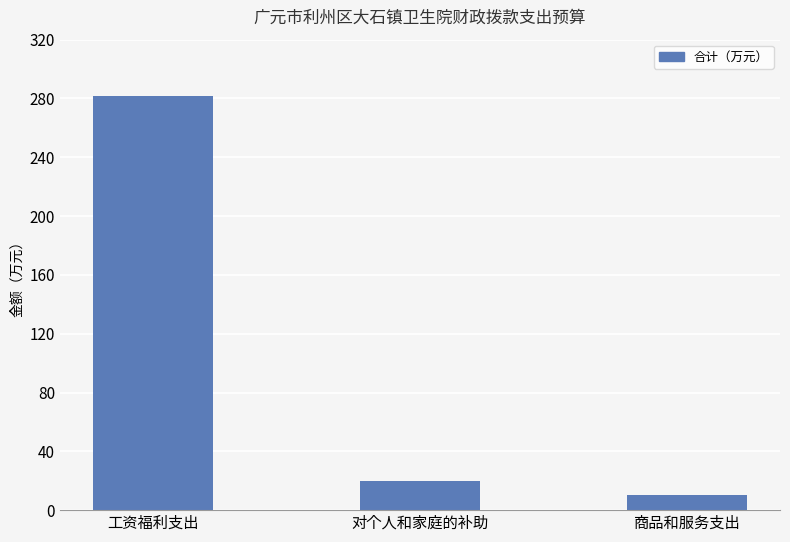

Reading left to right, transcribe all the data shown in this chart.

工资福利支出=281.8	对个人和家庭的补助=19.8	商品和服务支出=10.5